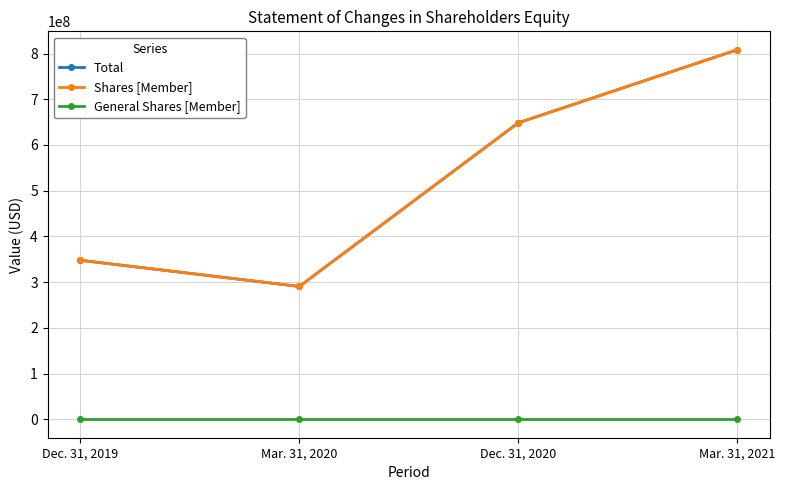

What value does the Shares [Member] series have at Dec. 31, 2019, to the nearest 10?

347794740